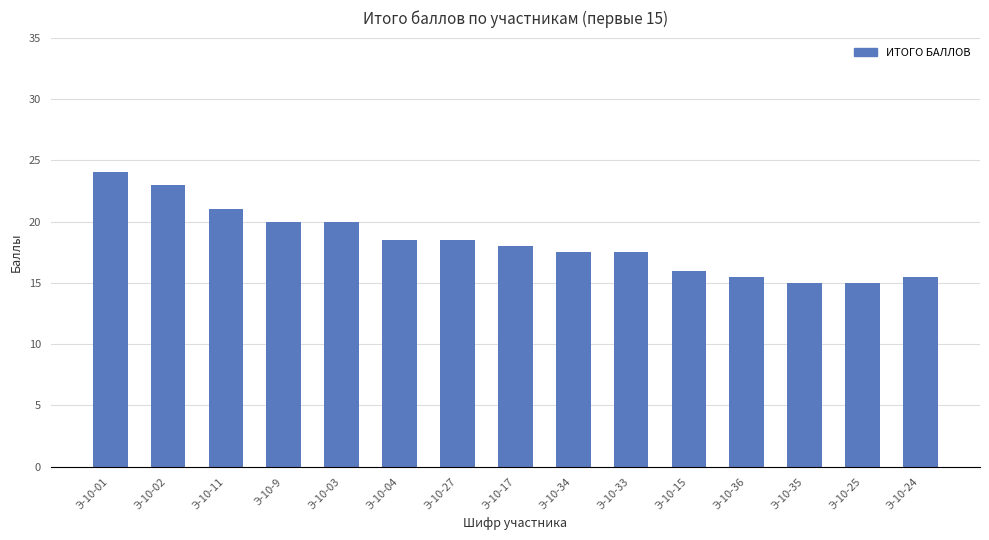

Between Э-10-9 and Э-10-11, which is larger?

Э-10-11